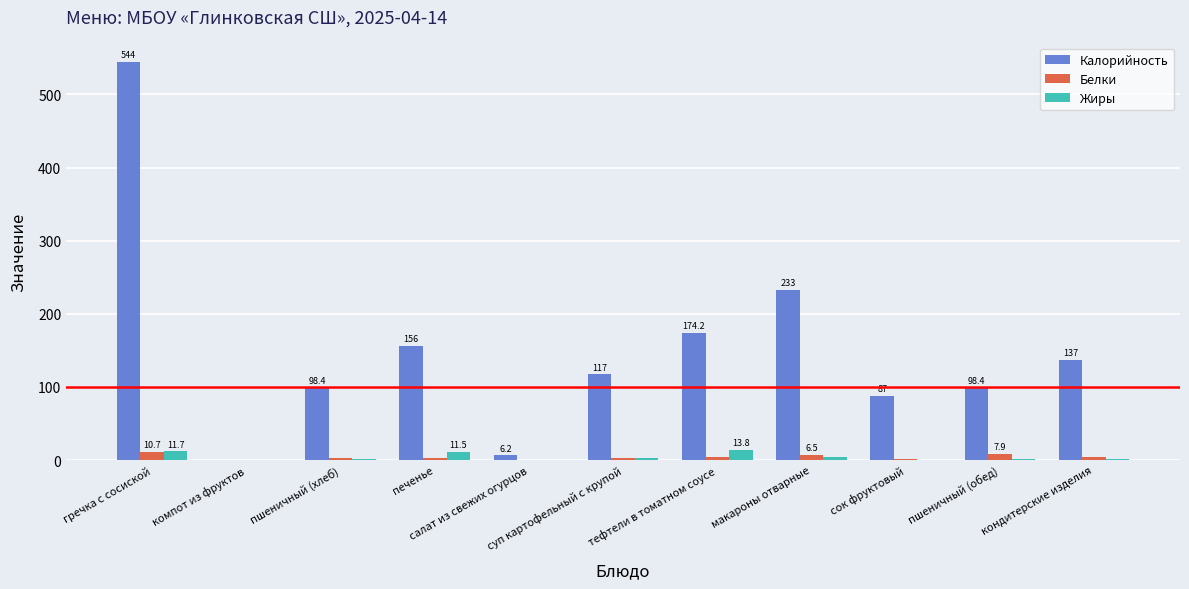

What is the sum of all Белки values?

45.1